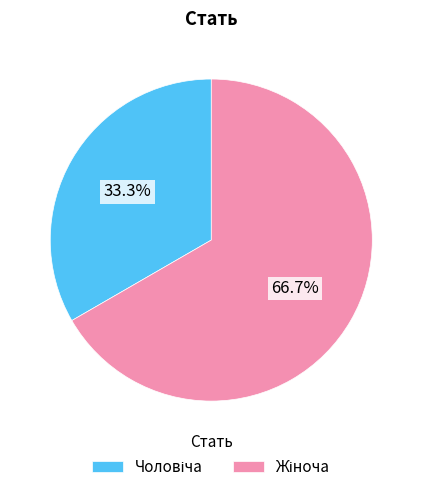

Does any single category account for the majority?

Yes